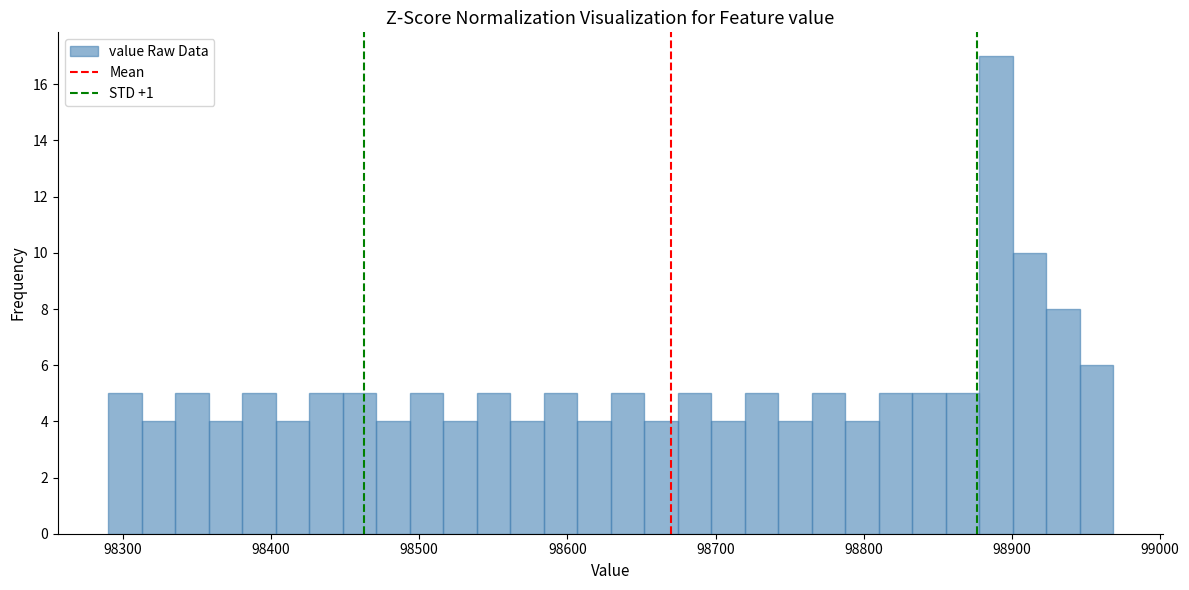

Read against the x-axis, roughly where is the centre of the tallest bar?

98890